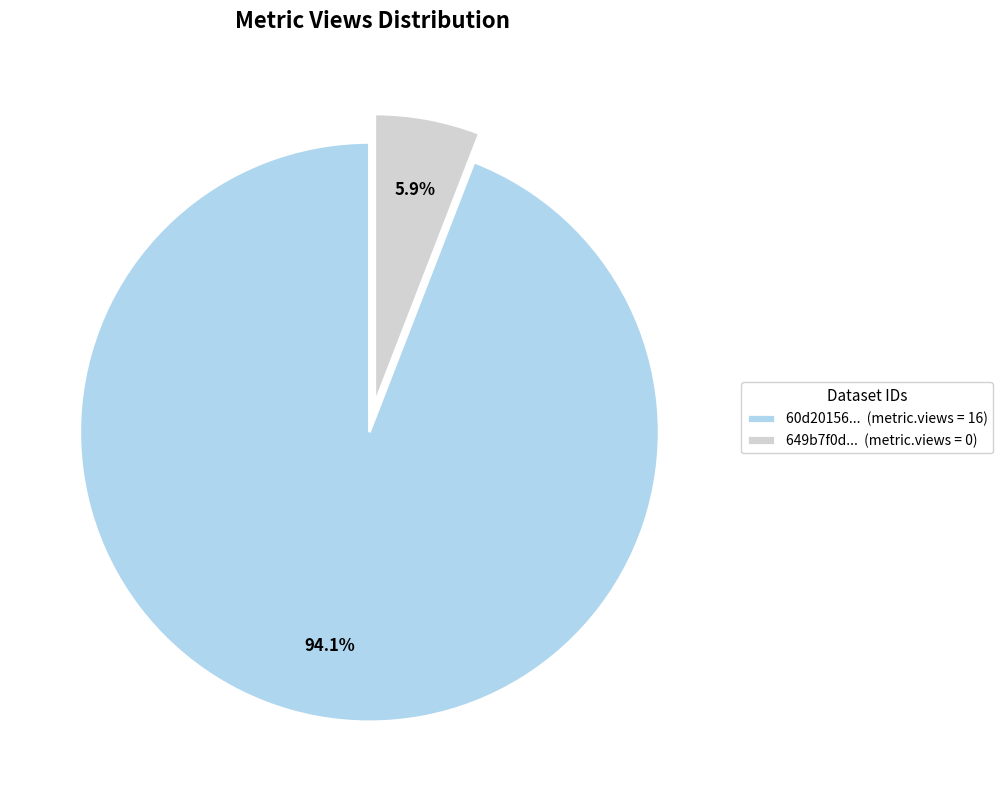

How many slices are in this pie chart?

2